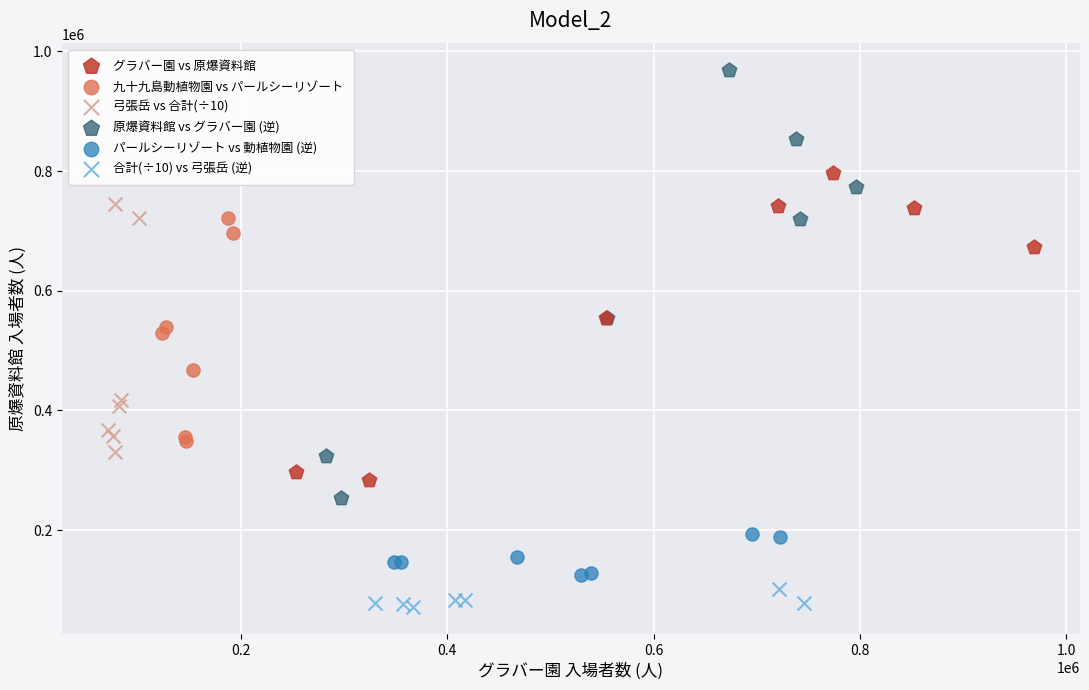

Which series contains the lowest Y value?

合計(÷10) vs 弓張岳 (逆)